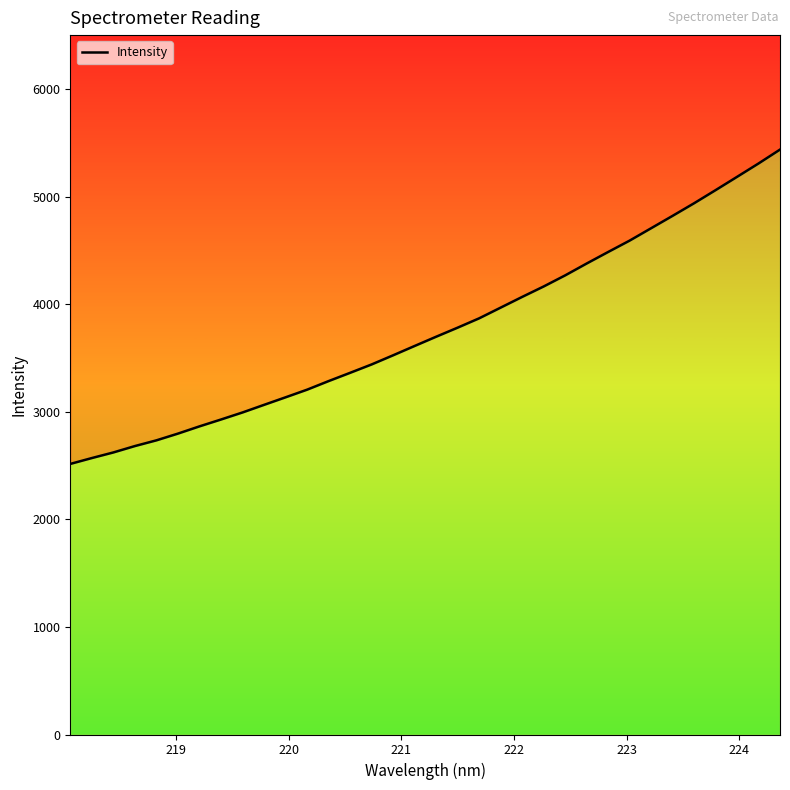

What is the value of the 32nd point from the left?

5182.6